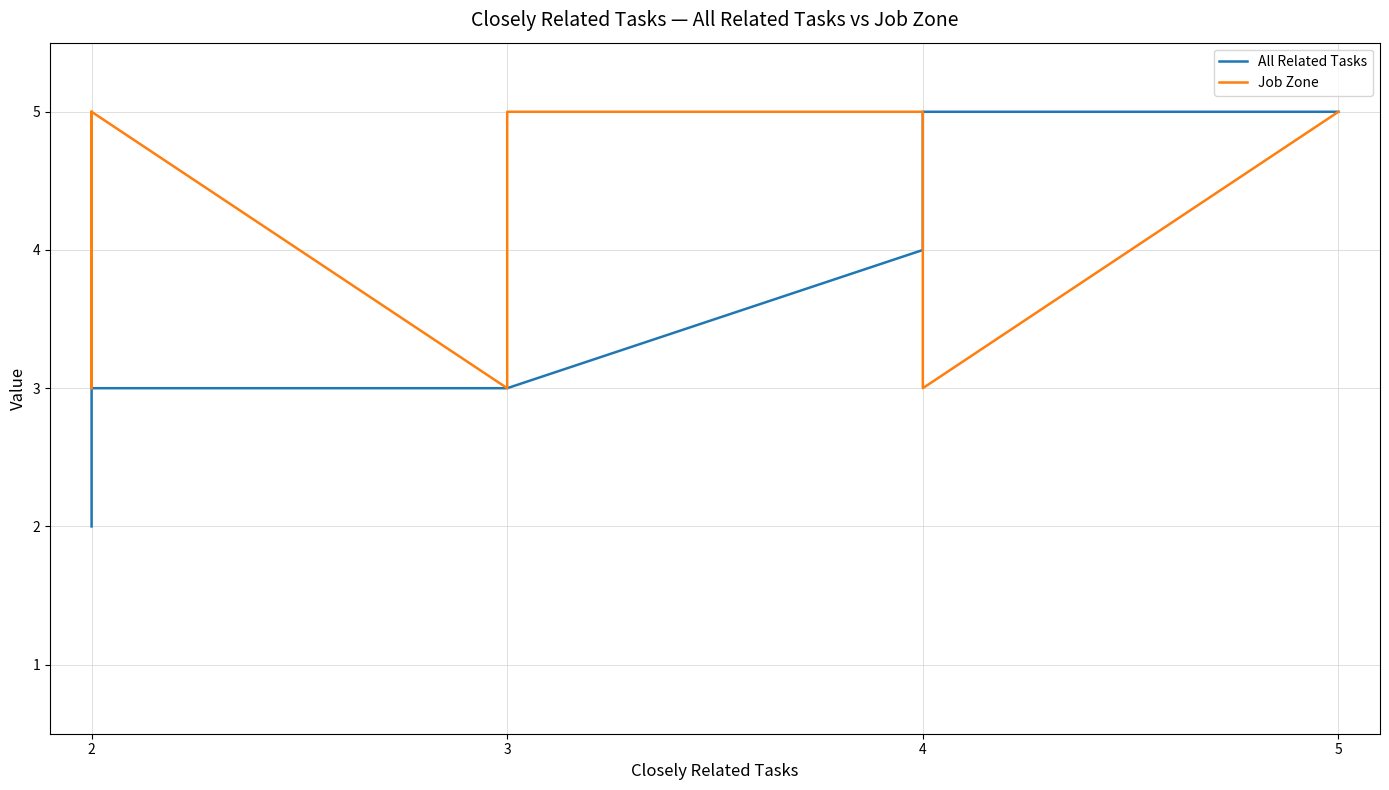

The All Related Tasks series shows 4 at 2. True or false?

False